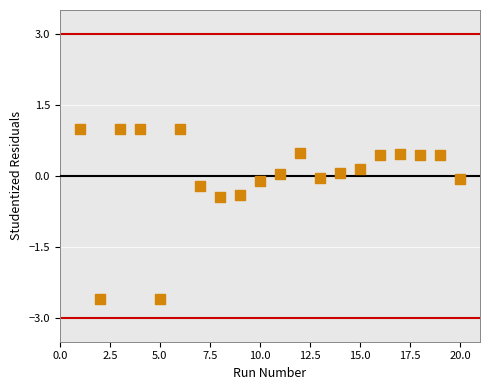

What is the range of Y values (max minus min)?

3.6